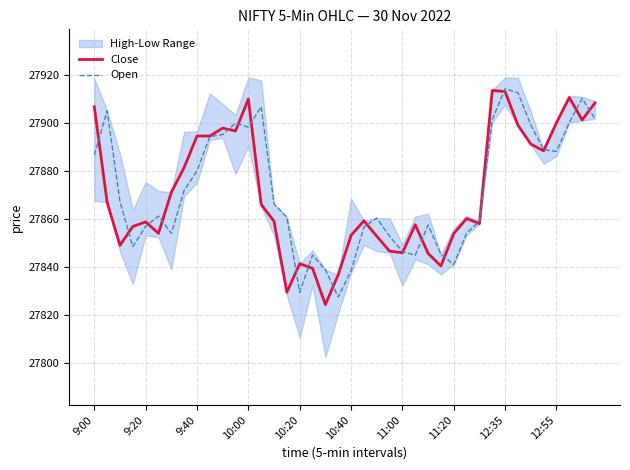

The value of Open at 37 is 27900.2. True or false?

True